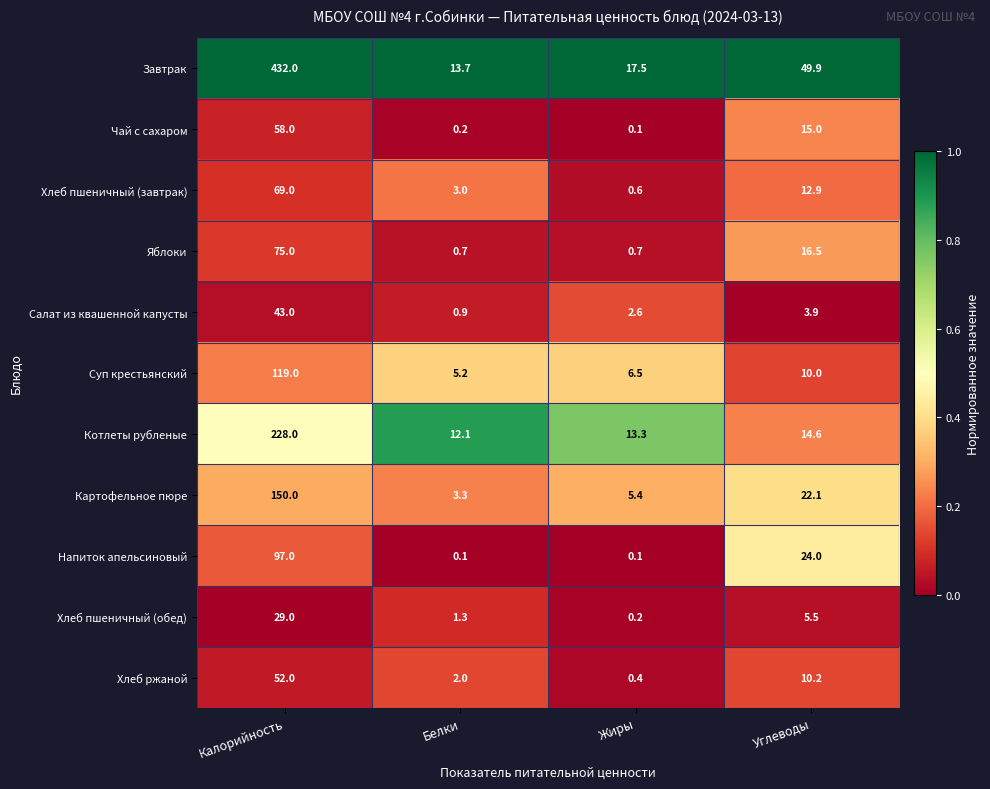

Which category has the highest value across all series?

Калорийность